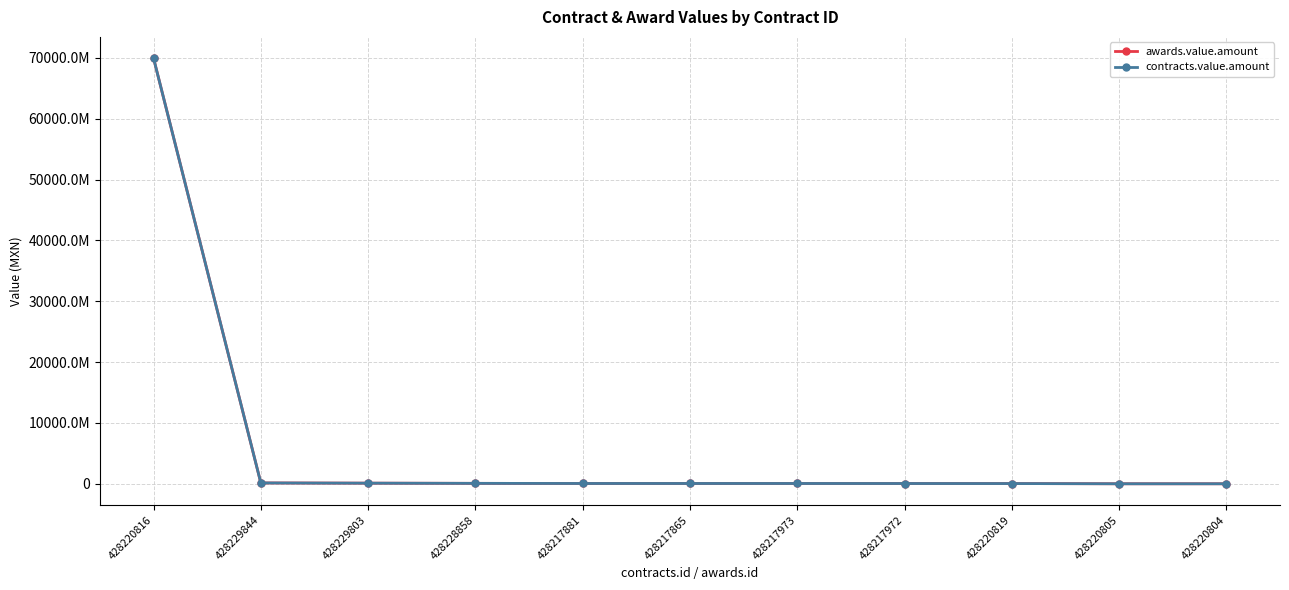

Is this an area chart (filled region under the line)?

No